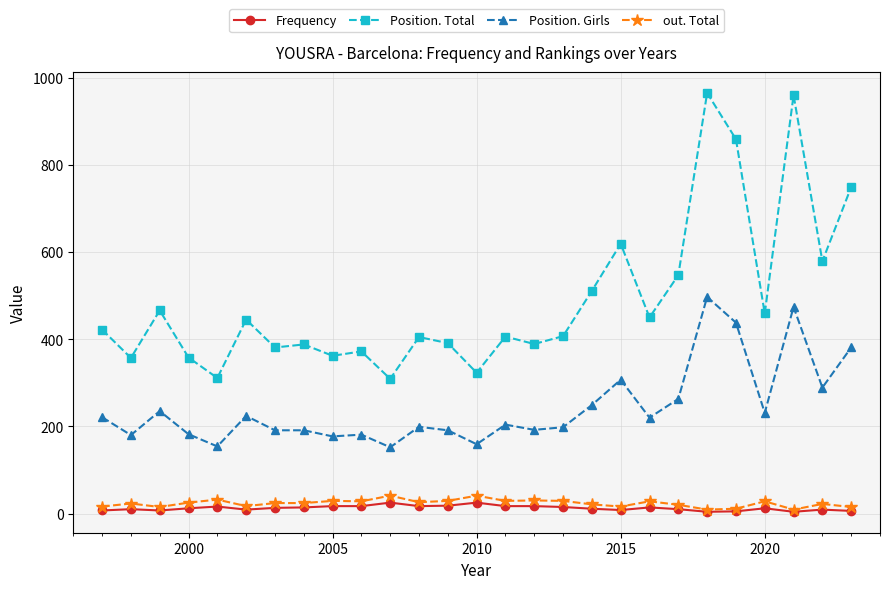

Does the chart have visible grid lines?

Yes